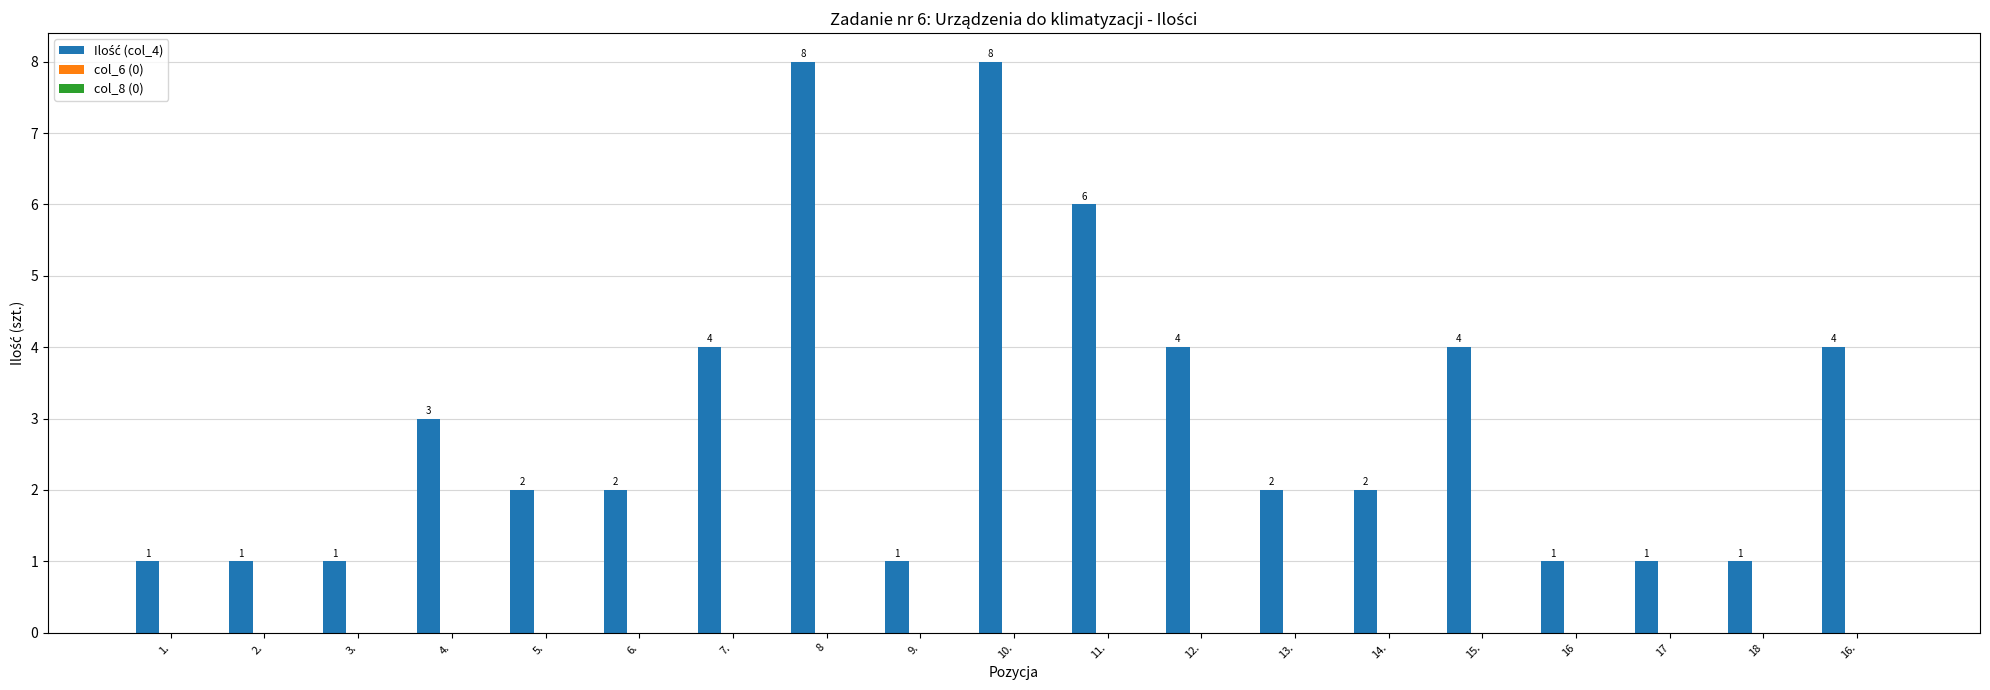

What position from the left is 13.?

13